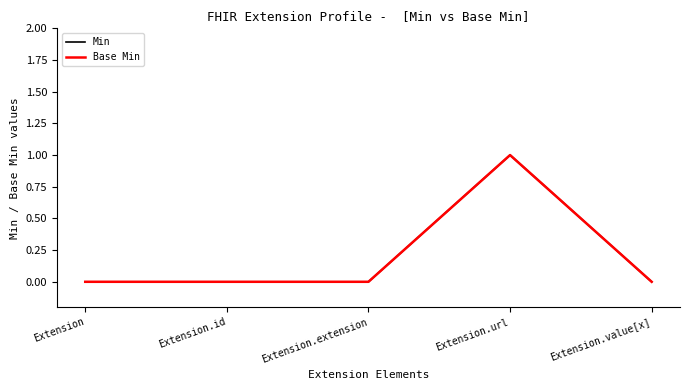

Reading right to left, what are all the values shown in this chart?

Min: 0	1	0	0	0
Base Min: 0	1	0	0	0